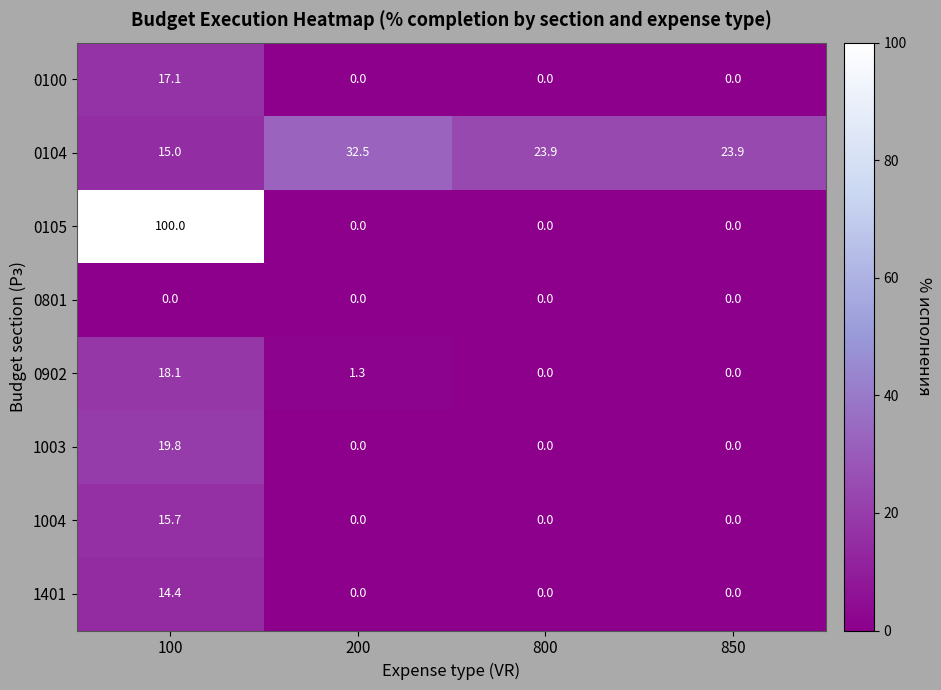

What is the greatest value displayed?

100.0